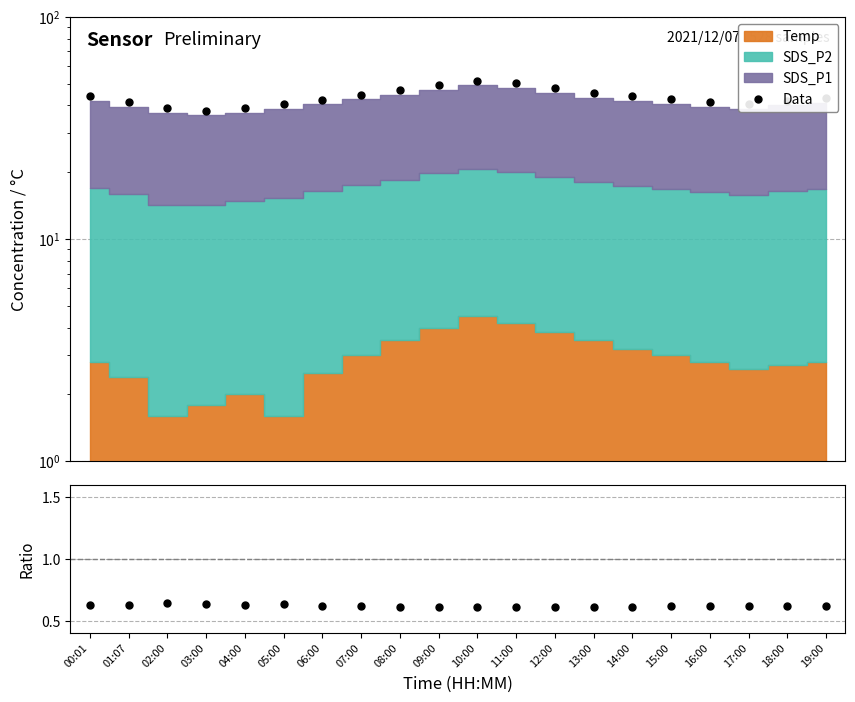

Reading left to right, extract all data points from this chart.

Data: 43.9	41.4	38.8	37.9	38.7	40.5	42.5	44.7	46.7	49.4	51.7	50.3	47.7	45.4	44.0	42.6	41.5	40.5	42.0	43.2
Data/MC: 0.6	0.6	0.6	0.6	0.6	0.6	0.6	0.6	0.6	0.6	0.6	0.6	0.6	0.6	0.6	0.6	0.6	0.6	0.6	0.6